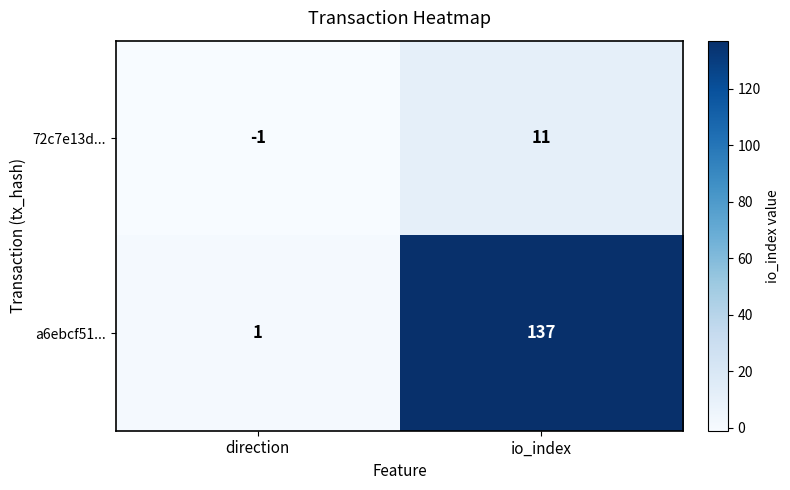

What is the minimum value shown in the chart?

-1